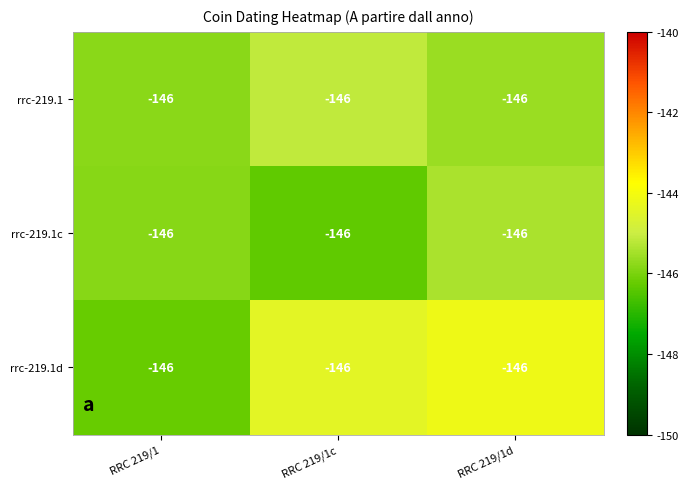

Reading left to right, transcribe all the data shown in this chart.

rrc-219.1: RRC 219/1=-146.0	RRC 219/1c=-146.0	RRC 219/1d=-146.0
rrc-219.1c: RRC 219/1=-146.0	RRC 219/1c=-146.0	RRC 219/1d=-146.0
rrc-219.1d: RRC 219/1=-146.0	RRC 219/1c=-146.0	RRC 219/1d=-146.0